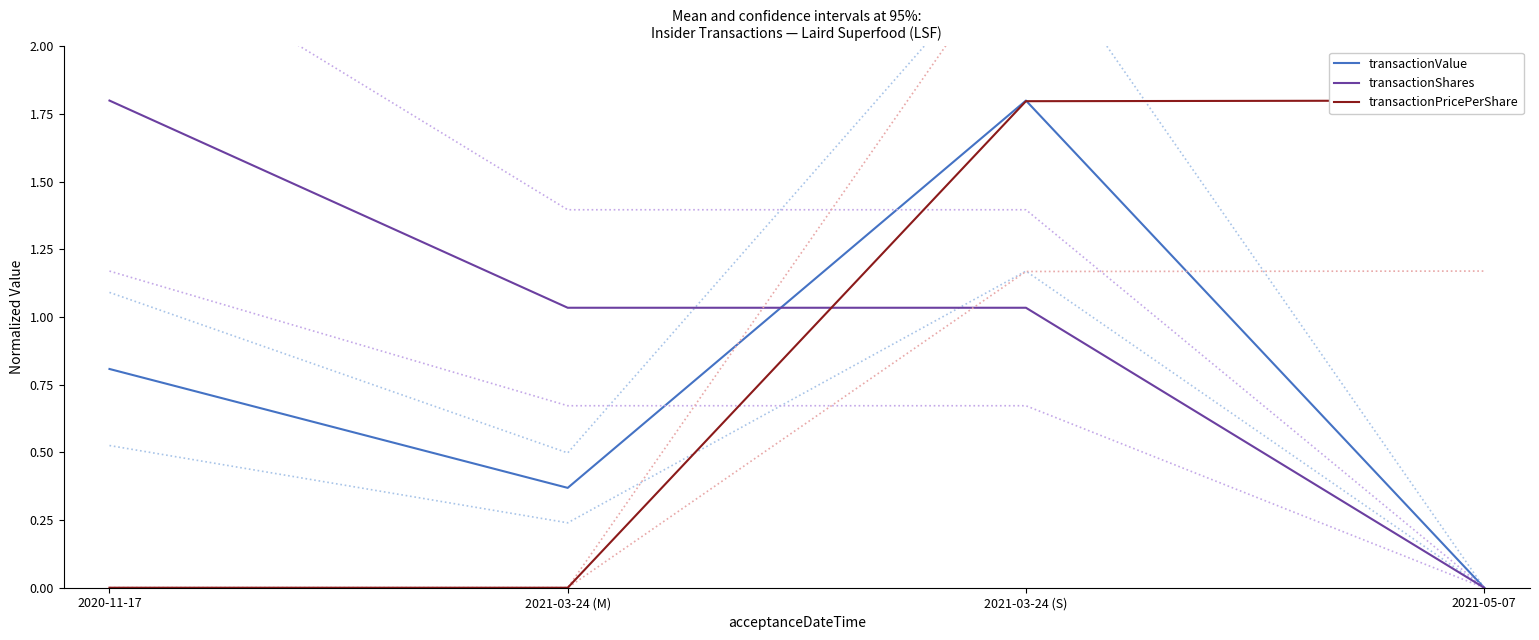

Reading left to right, extract all data points from this chart.

transactionValue: 2020-11-17=0.8	2021-03-24 (M)=0.4	2021-03-24 (S)=1.8	2021-05-07=0.0
transactionShares: 2020-11-17=1.8	2021-03-24 (M)=1.0	2021-03-24 (S)=1.0	2021-05-07=0.0
transactionPricePerShare: 2020-11-17=0.0	2021-03-24 (M)=0.0	2021-03-24 (S)=1.8	2021-05-07=1.8